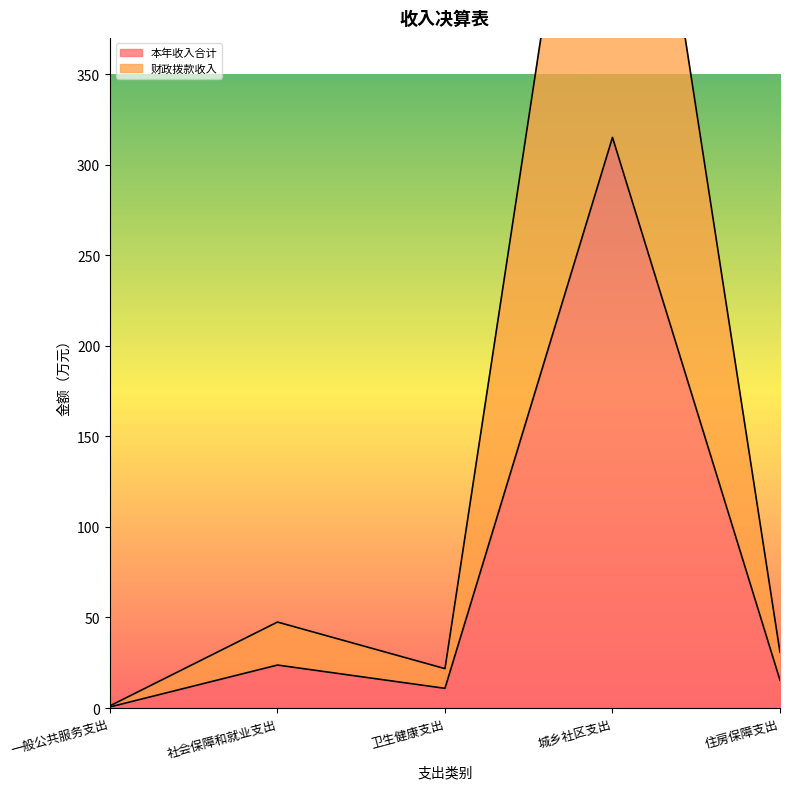

What is the total value across all series at 城乡社区支出?

630.1